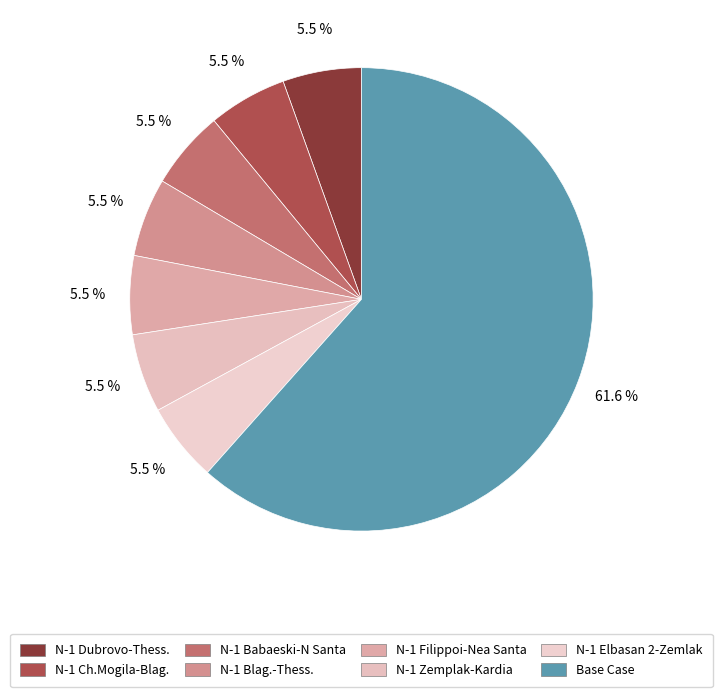

Is there any slice that represents more than half of the pie?

Yes